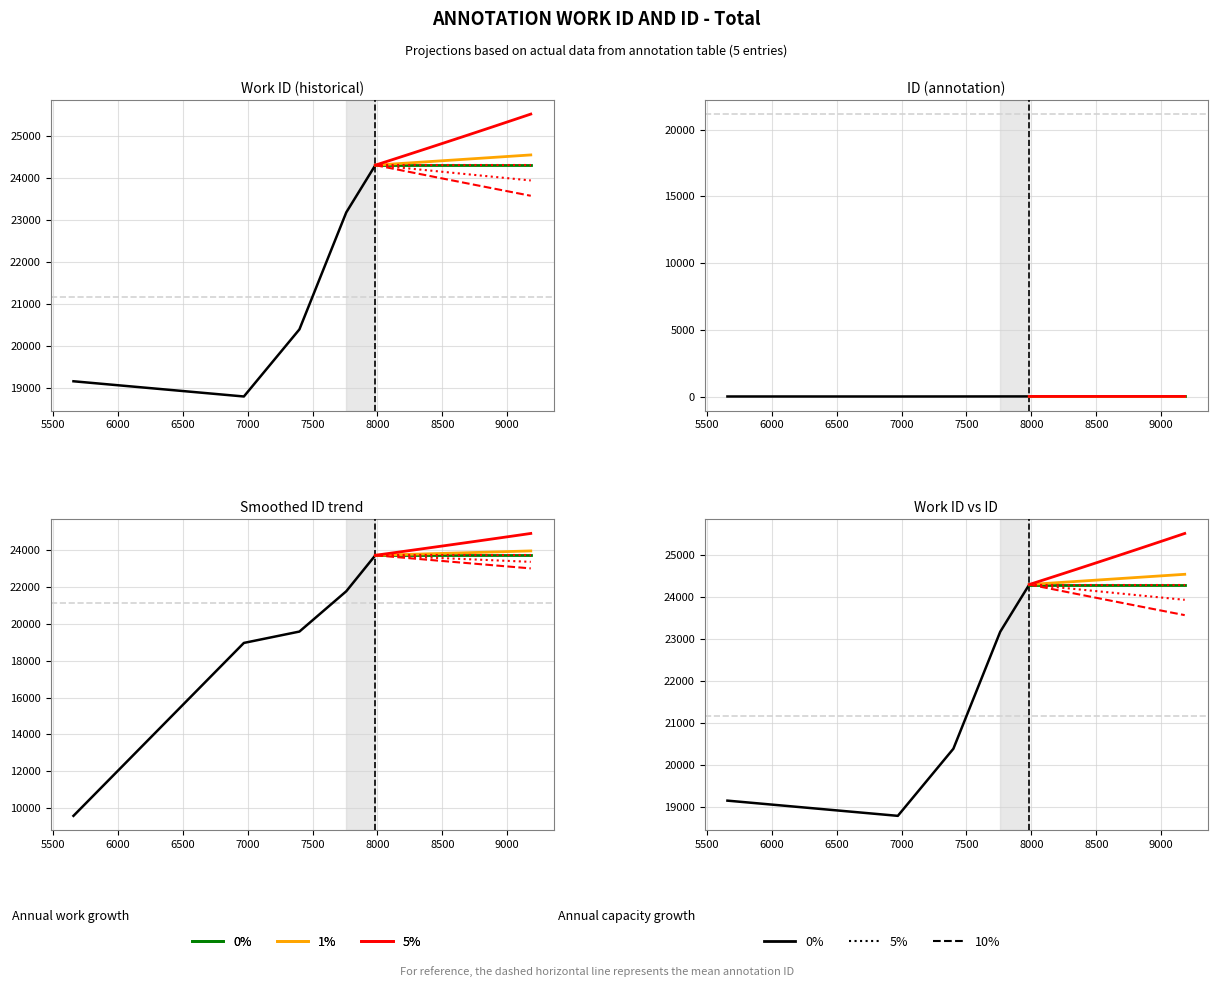

What is the smallest value displayed?

18792